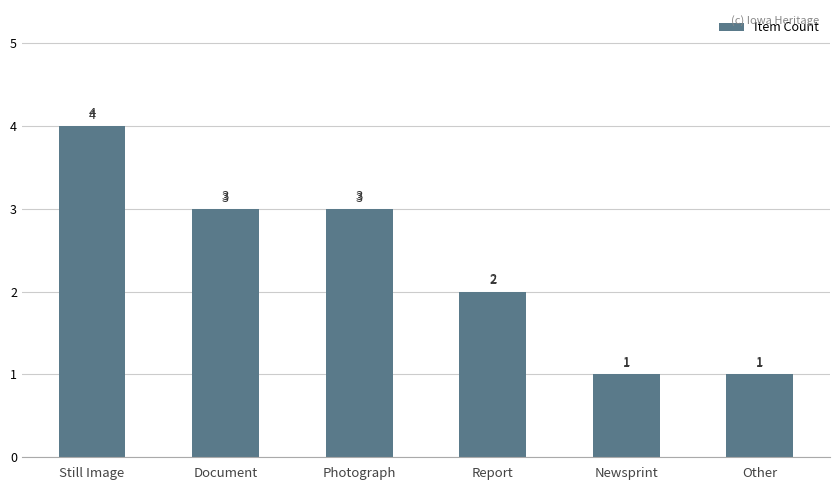

What is the average value?

2